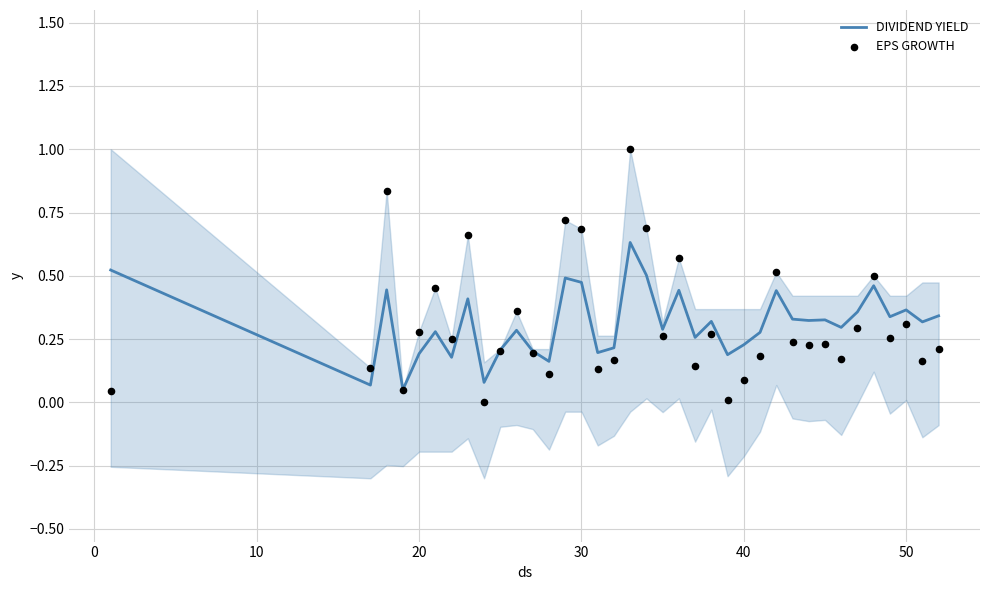

What are all the series names shown in the legend?

DIVIDEND YIELD, EPS GROWTH